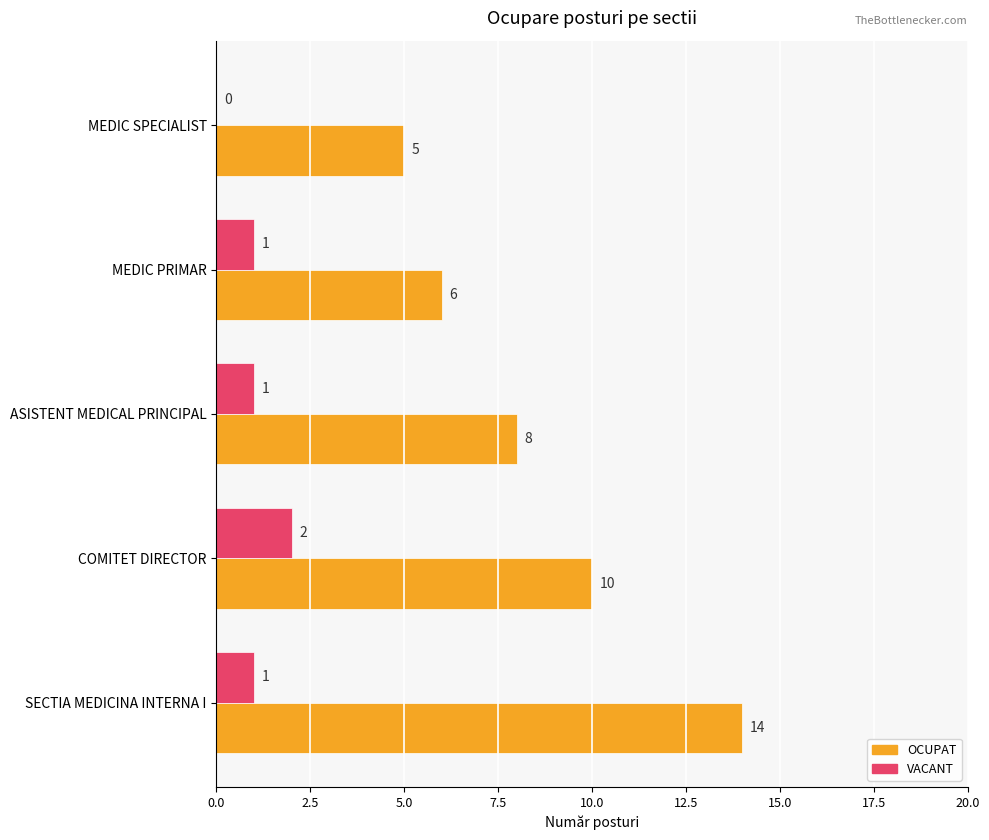

At which category is the sum across all series the highest?

SECTIA MEDICINA INTERNA I